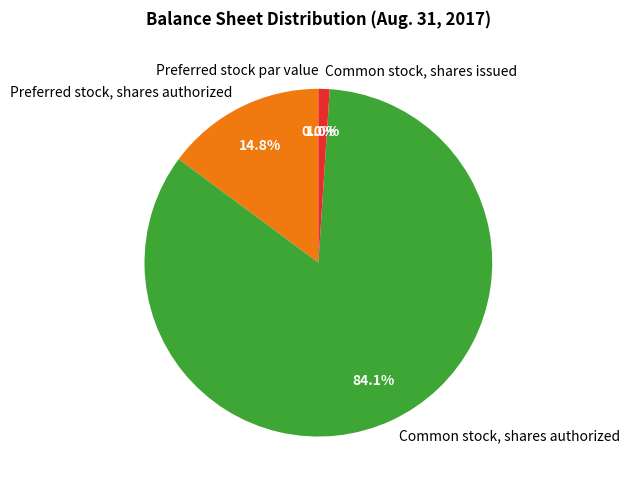

To the nearest percent, what is the average slice percentage?

25%